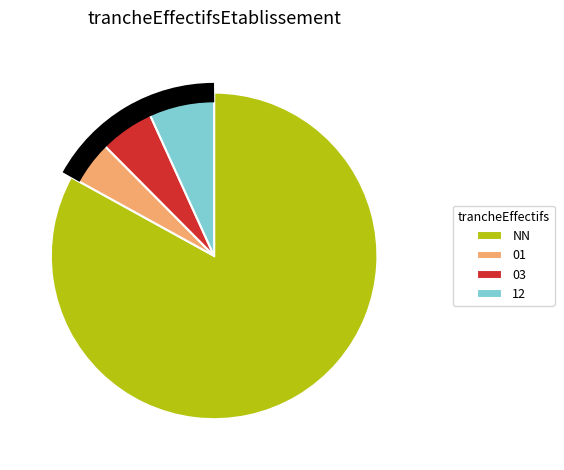

Which slice is the largest?

NN